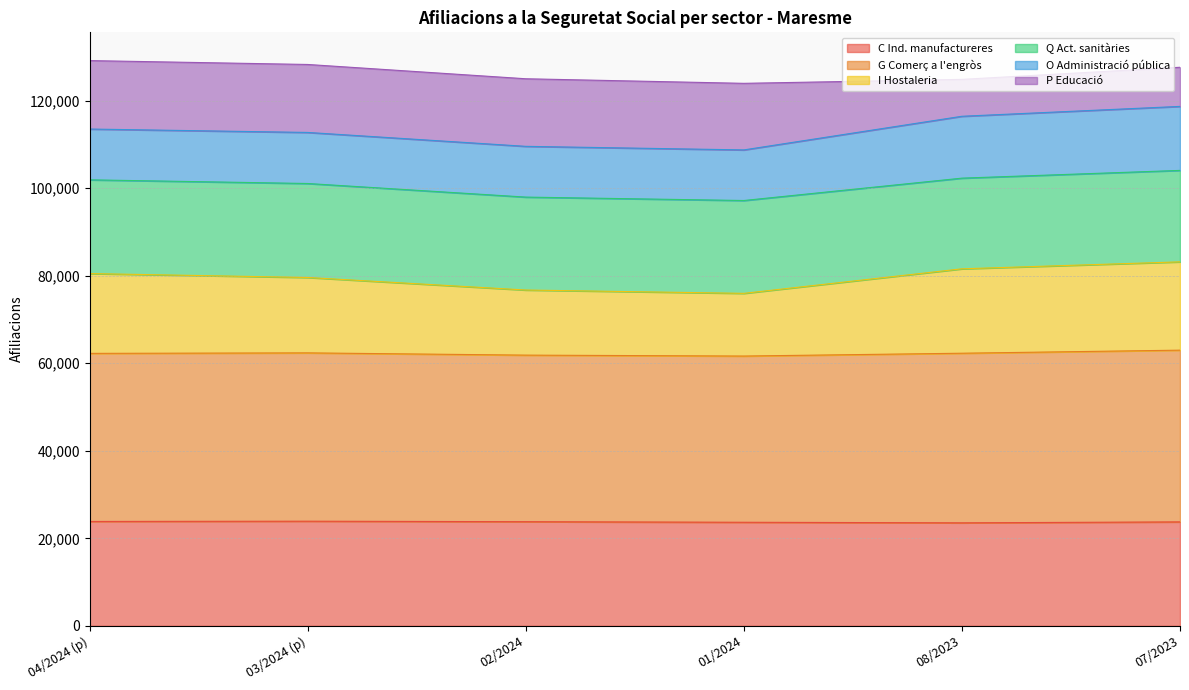

What is the label of the 6th point from the right?

04/2024 (p)